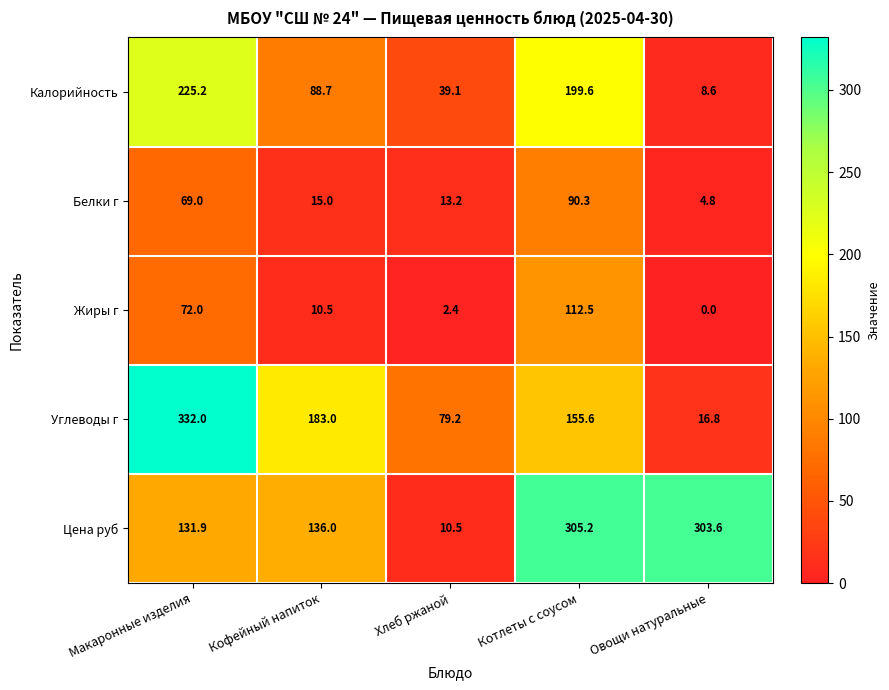

The value of Белки г at Хлеб ржаной is 13.2. True or false?

True